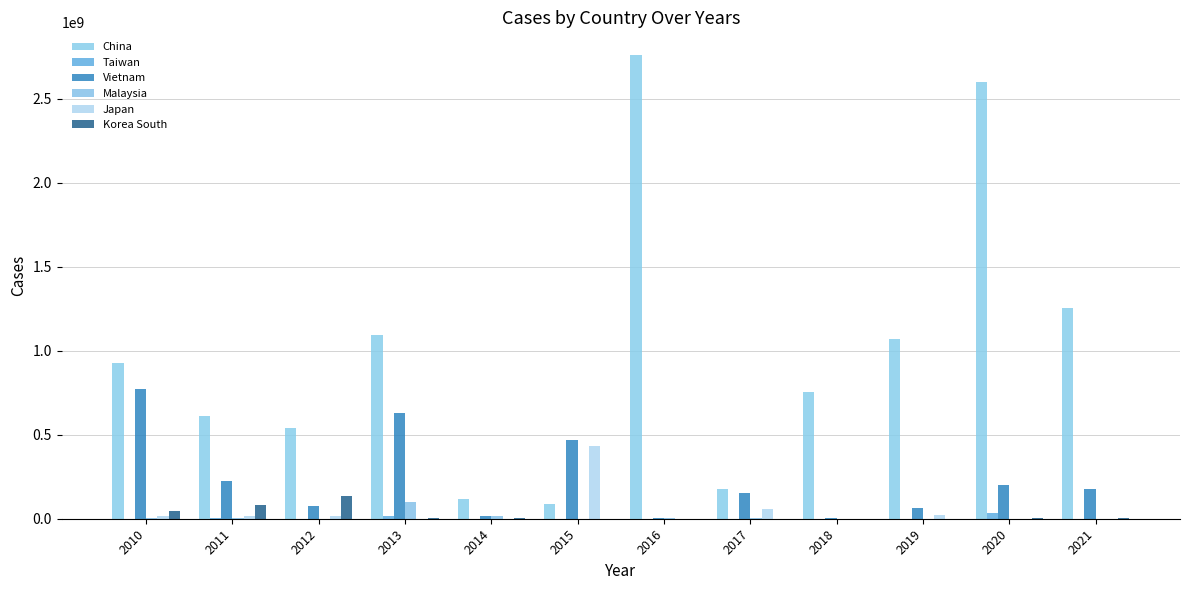

Count the number of data series in this chart.

6